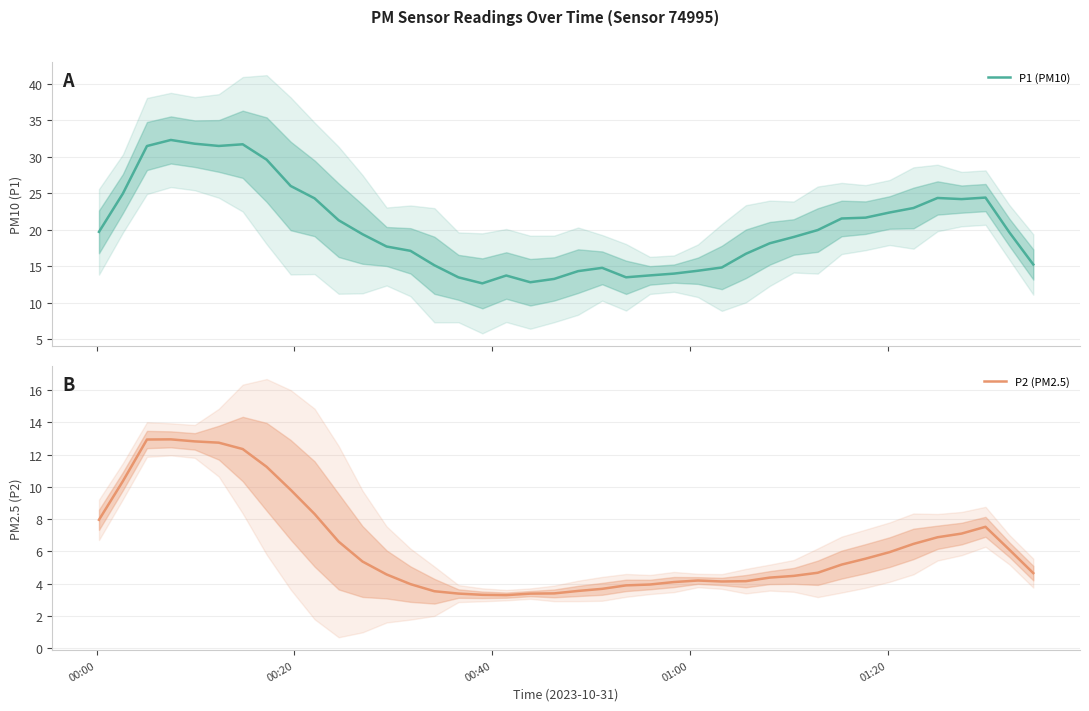

Rank the series by their average value, from highest to lowest.

P1 (PM10), P2 (PM2.5)